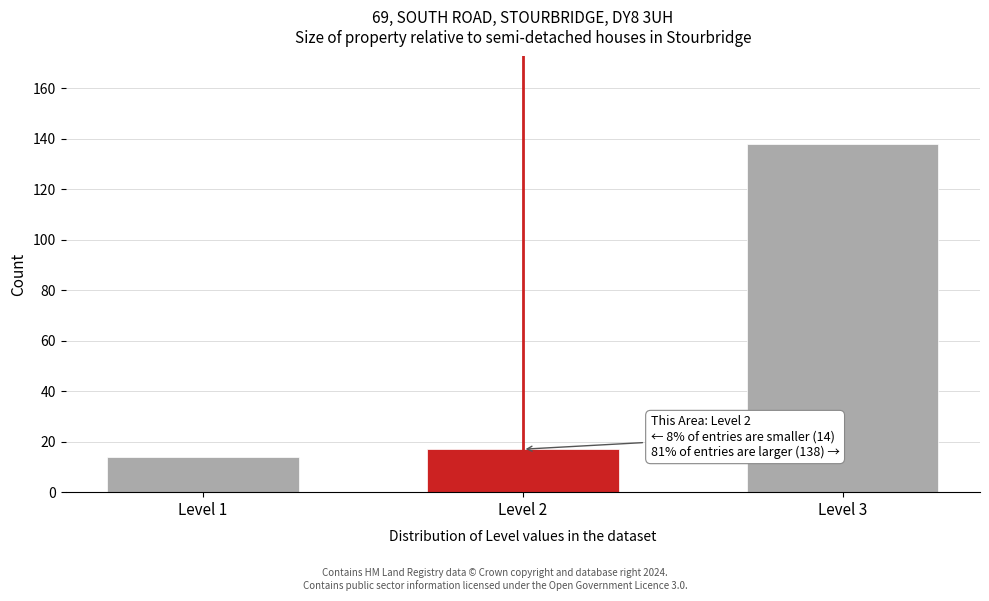

Reading right to left, extract all data points from this chart.

138	17	14